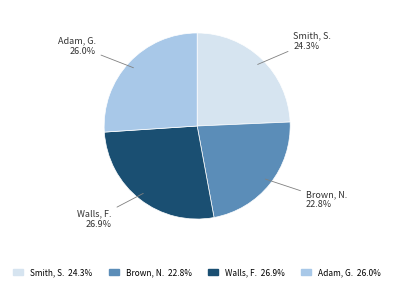

Which slice is the largest?

Walls, F.